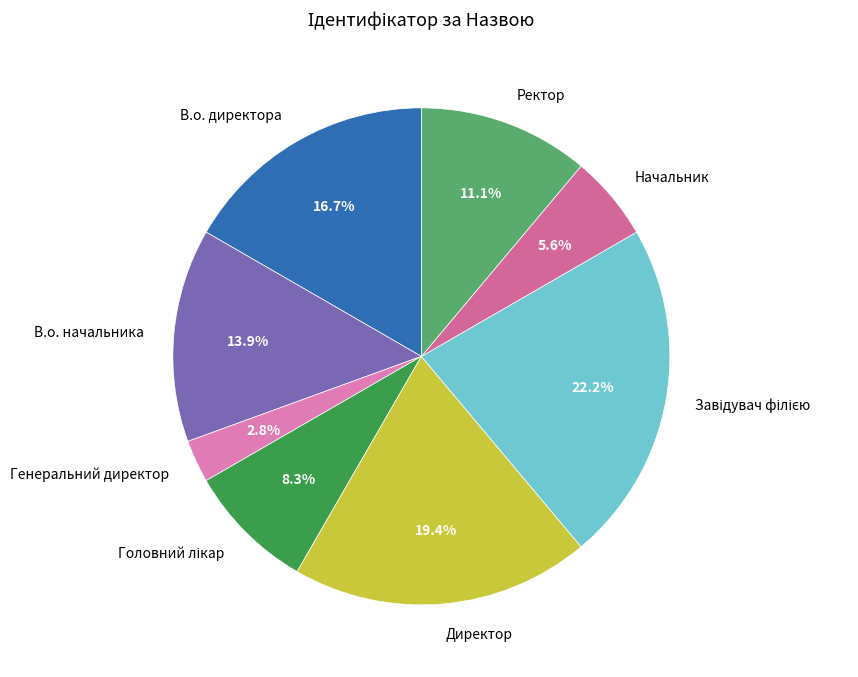

What percentage is the Директор slice, to the nearest percent?

19%